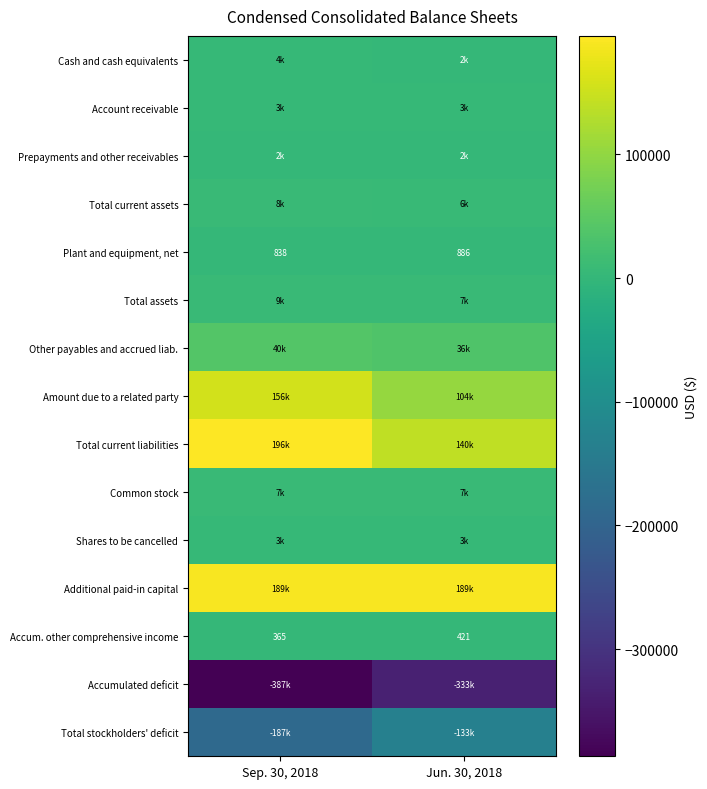

Is it true that Plant and equipment, net equals 886 at Jun. 30, 2018?

True